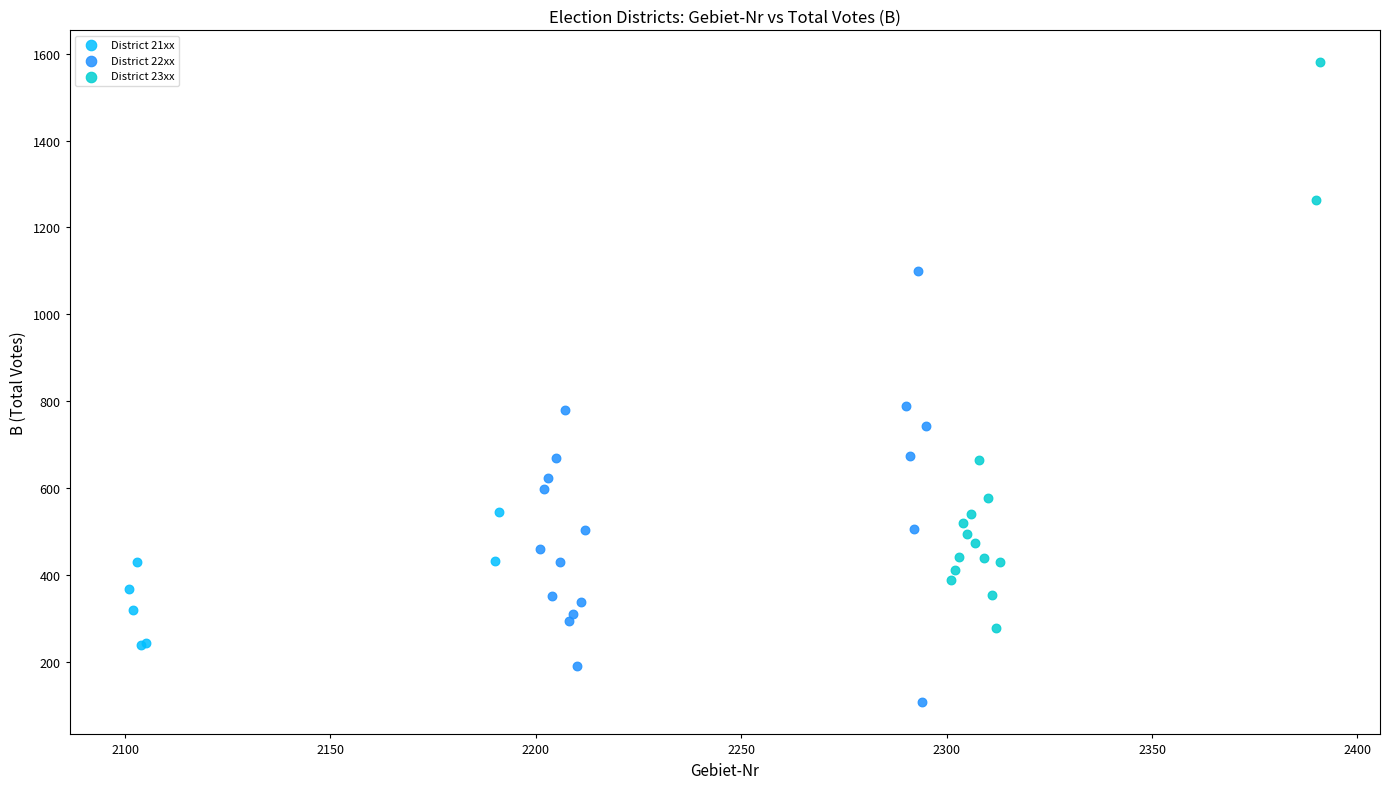

Which series reaches the maximum Y coordinate?

District 23xx